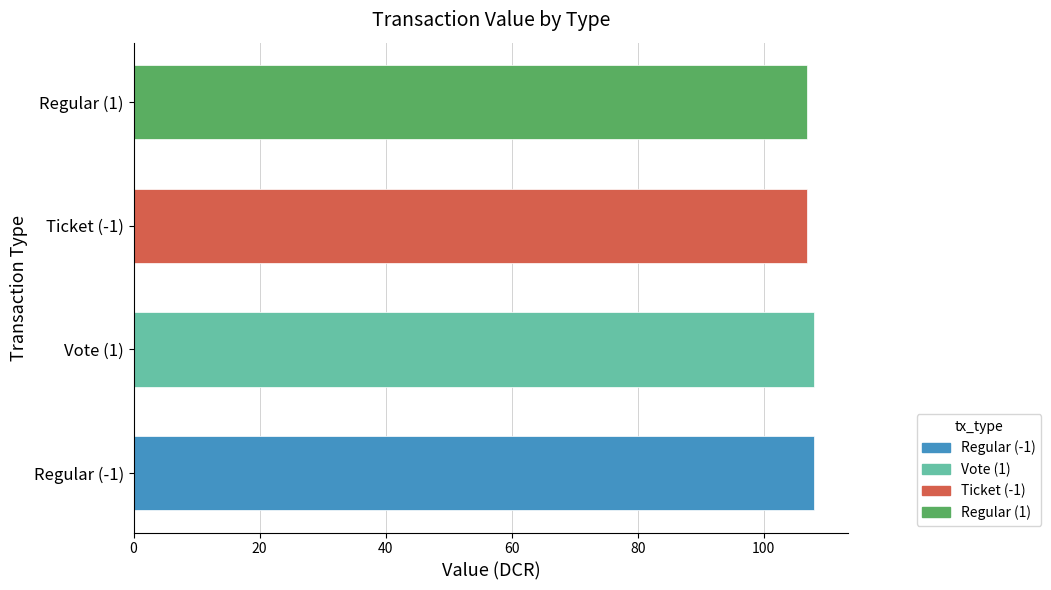

What is the minimum value shown in the chart?

106.9